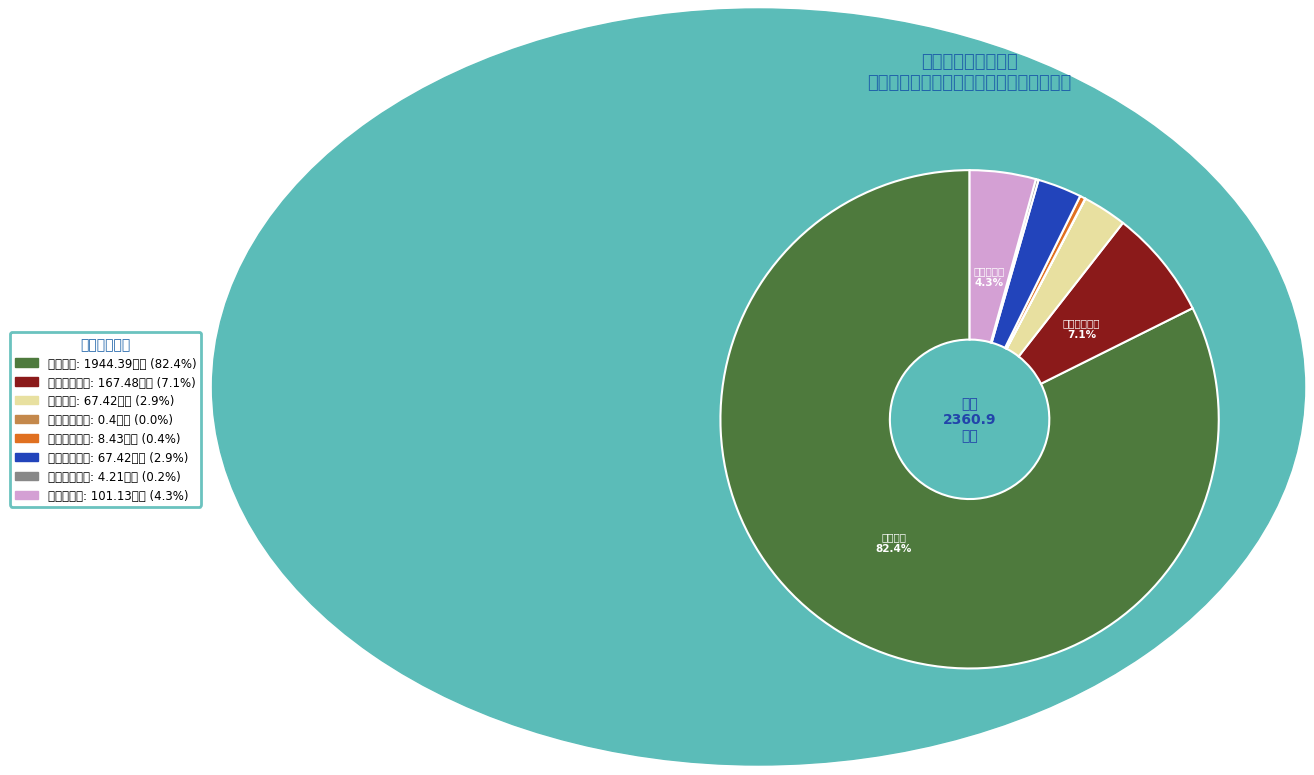

Does any single category account for the majority?

Yes